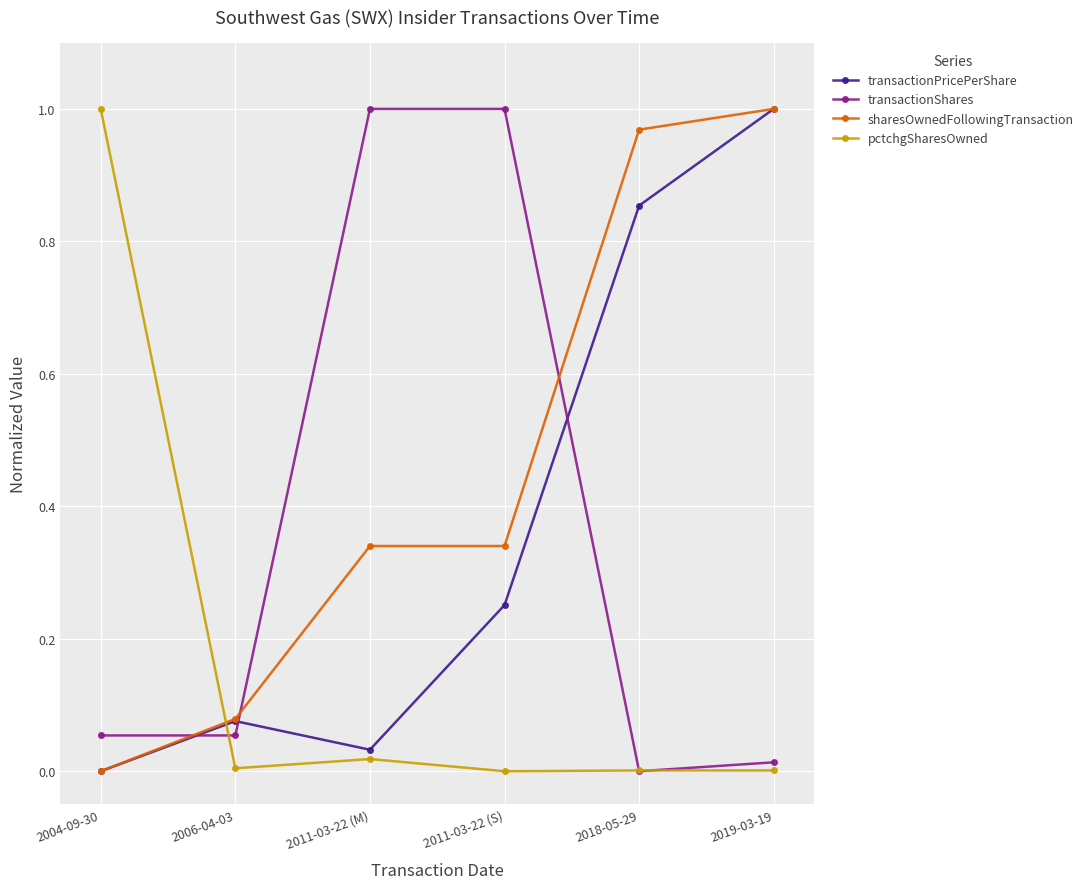

True or false: transactionPricePerShare has a value of 1.0 at 2019-03-19.

True